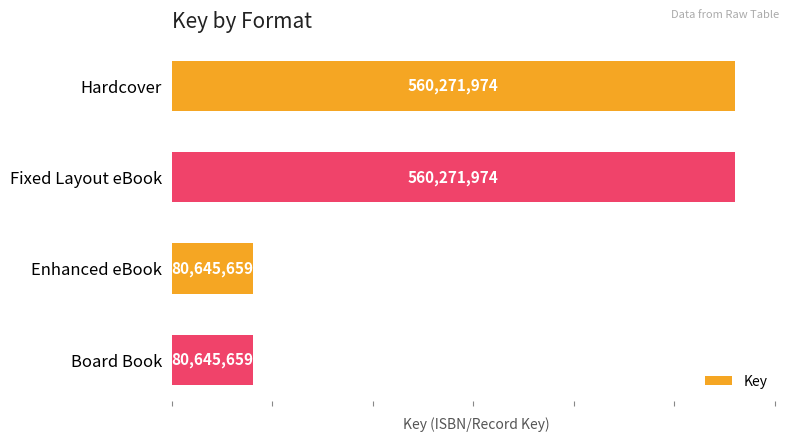

What is the sum of all values?

1281835266